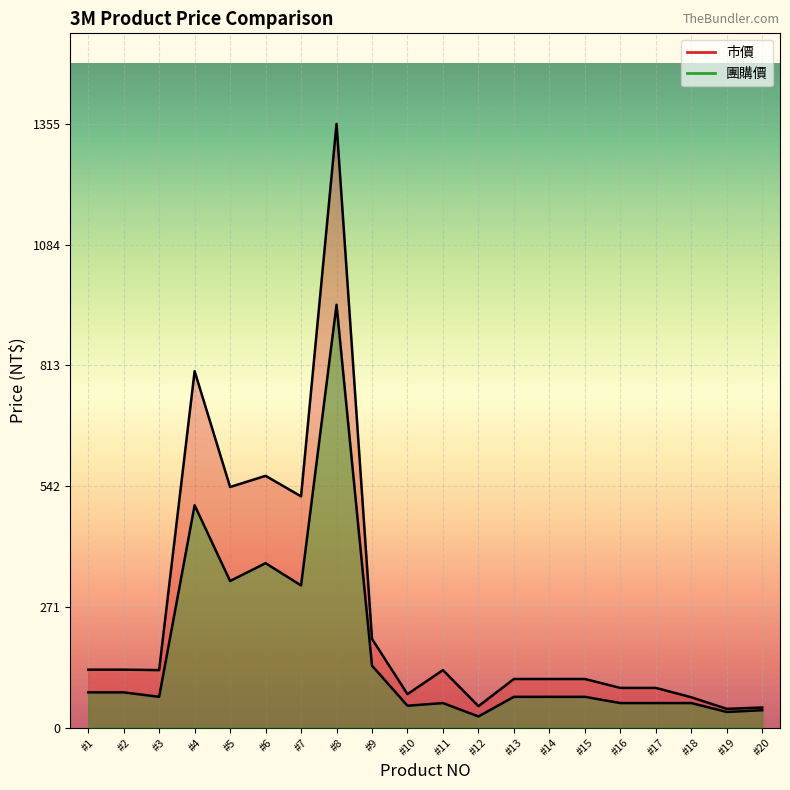

At which category does the chart reach its minimum across all series?

#12